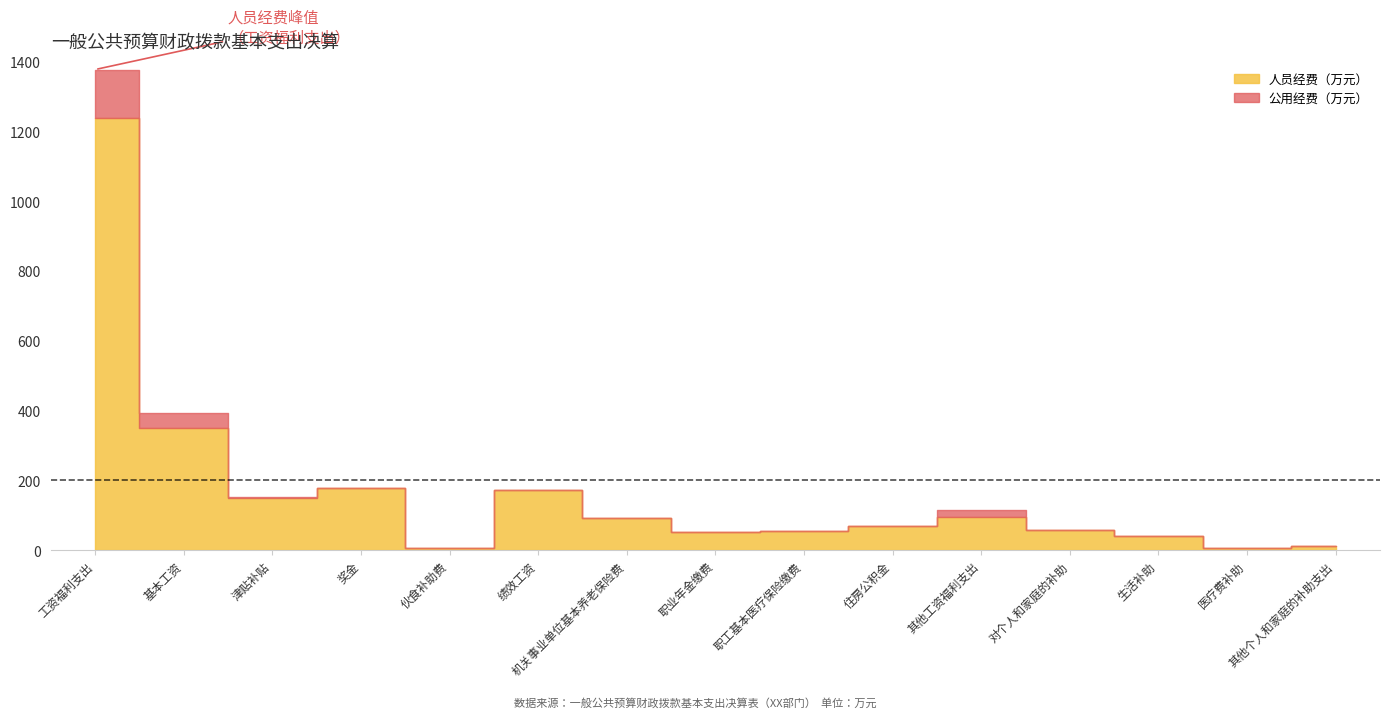

What is the sum of all 人员经费（万元） values?

2569.6